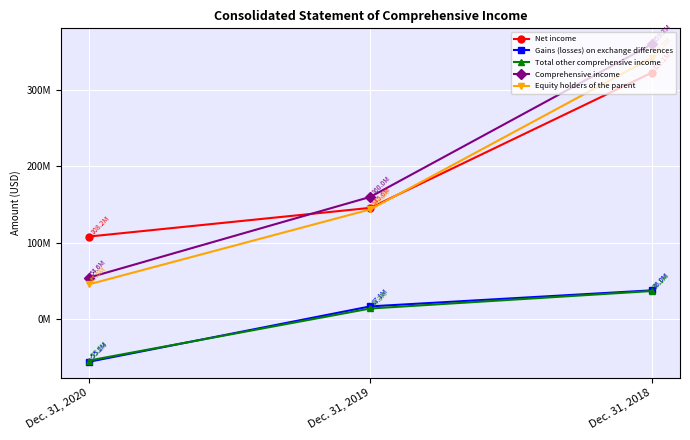

Which category has the lowest value across all series?

Dec. 31, 2020